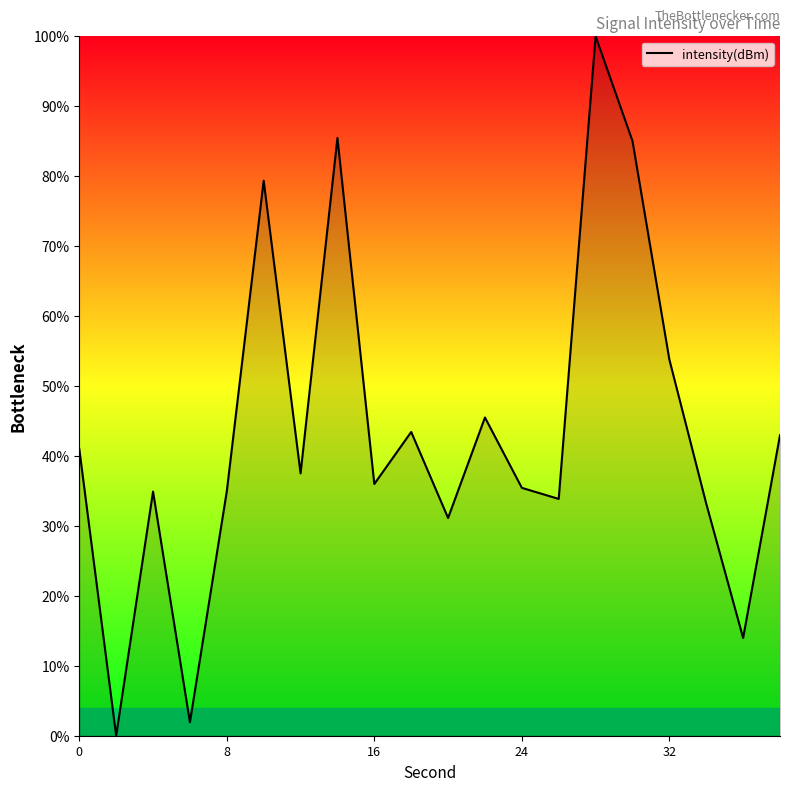

What is the difference between the maximum and minimum values?

100.0